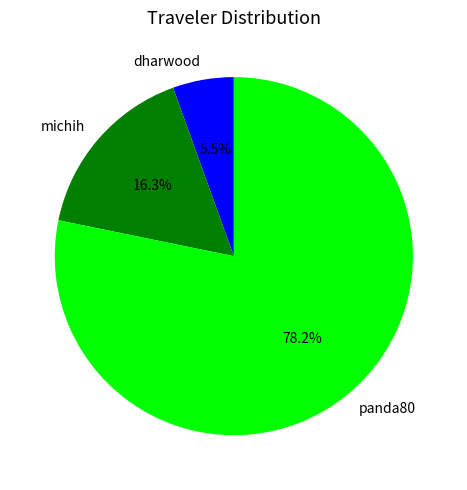

Between panda80 and michih, which is larger?

panda80